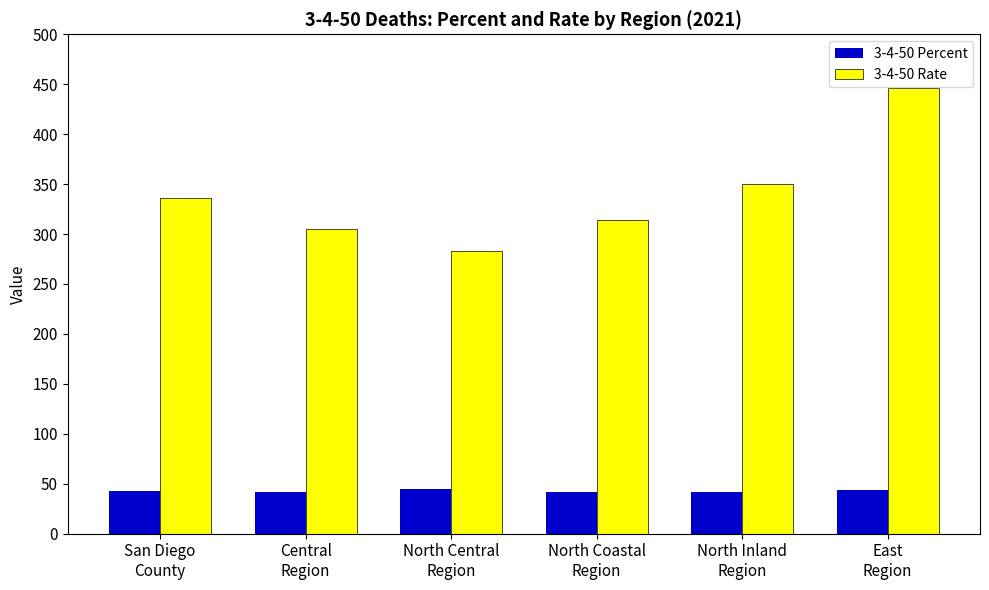

What is the difference between the second highest and second lowest values in the 3-4-50 Rate series?

44.5